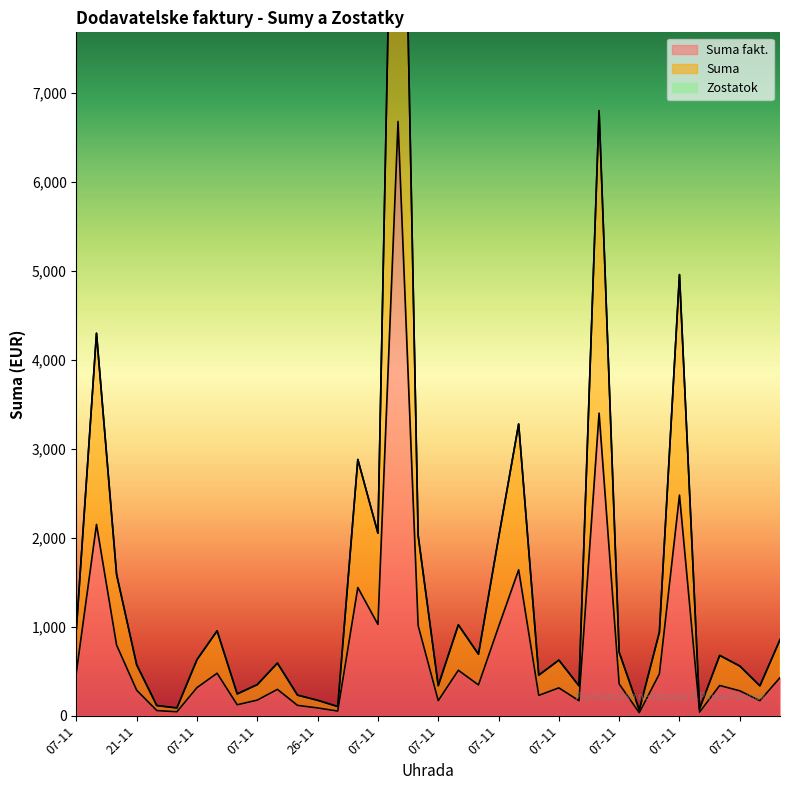

Does the chart display data point markers on the line(s)?

No